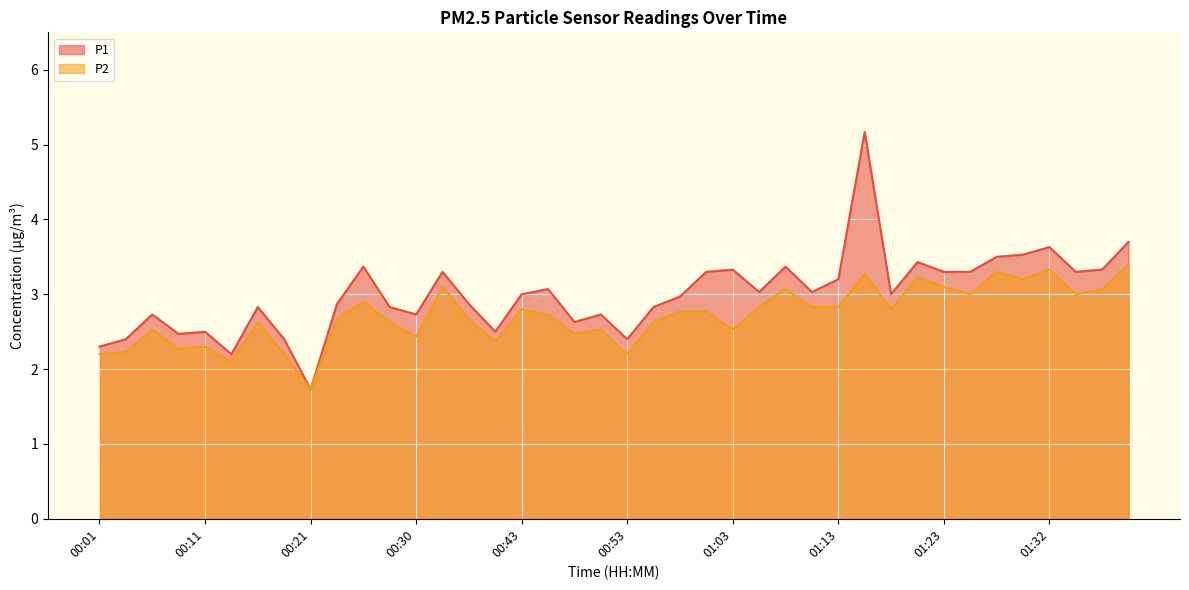

True or false: P2 and P1 intersect in this chart.

False